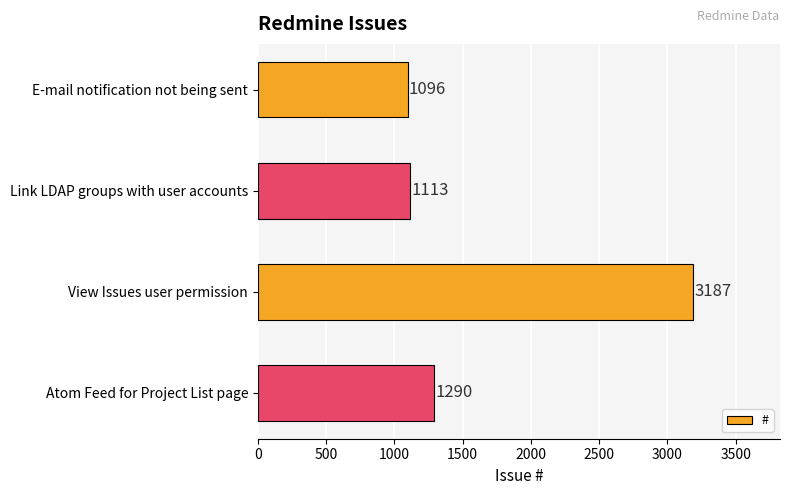

List the labels in order of value, smallest first.

E-mail notification not being sent, Link LDAP groups with user accounts, Atom Feed for Project List page, View Issues user permission